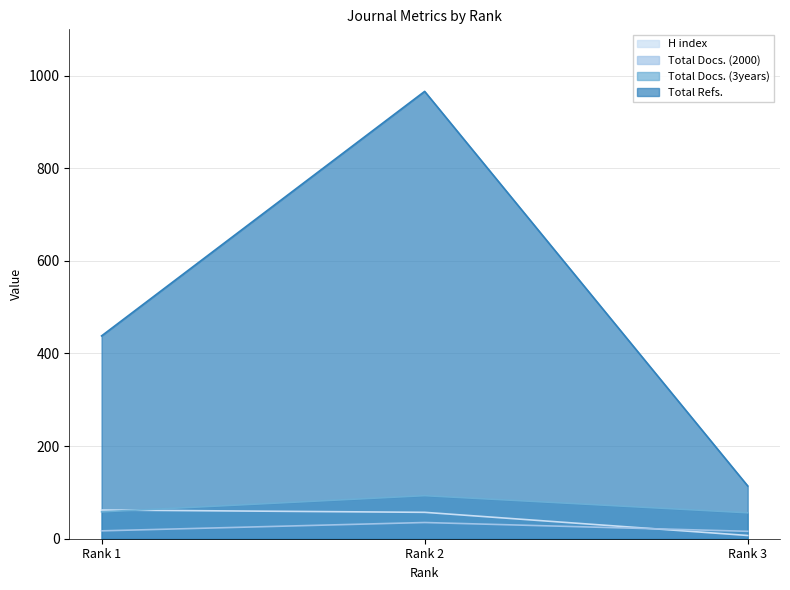

What is the sum of all Total Docs. (2000) values?

68